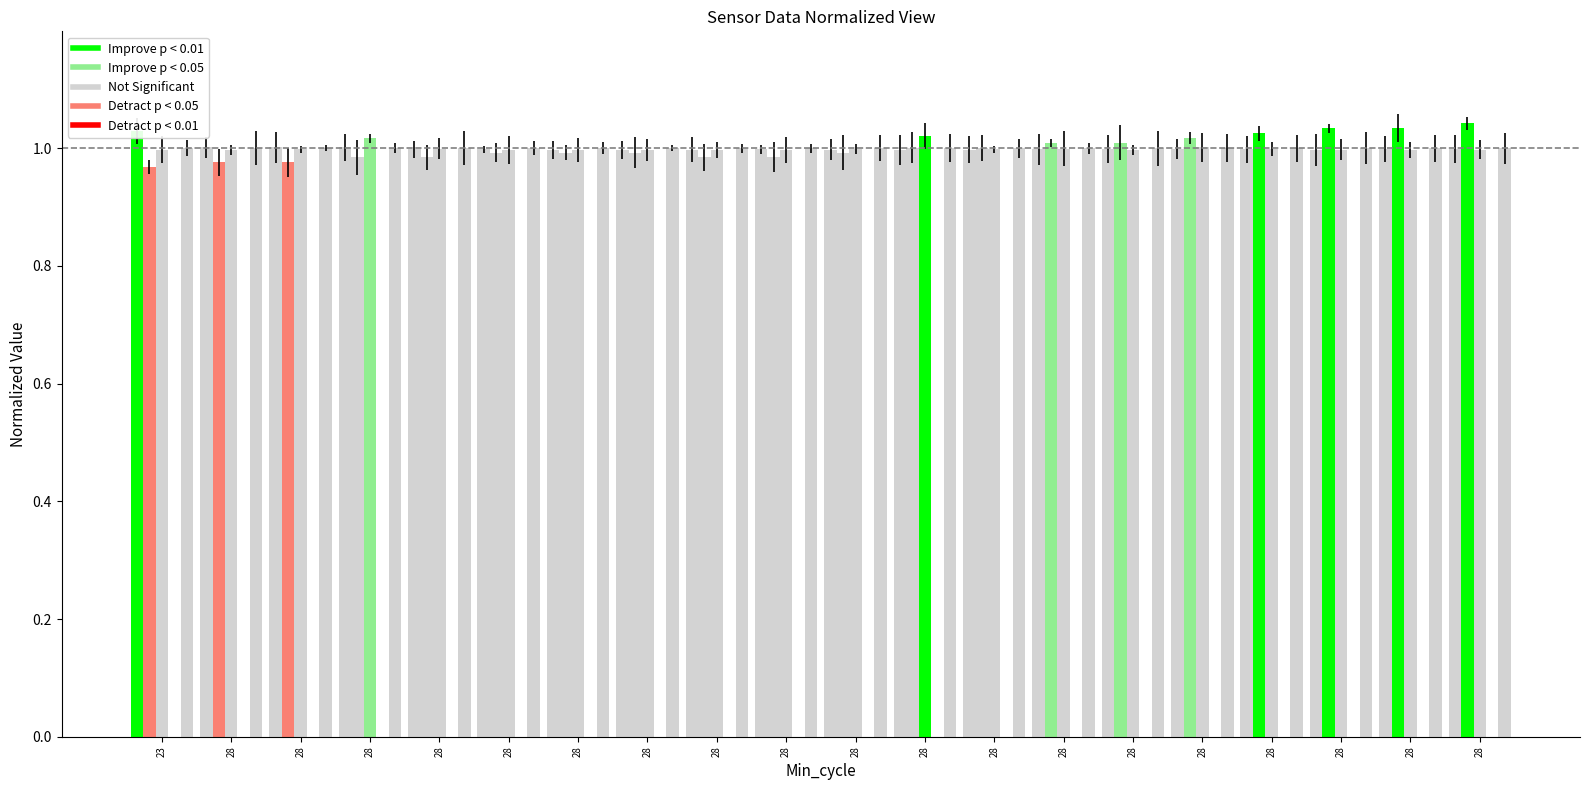

Are the bars grouped side by side (vs. stacked)?

Yes